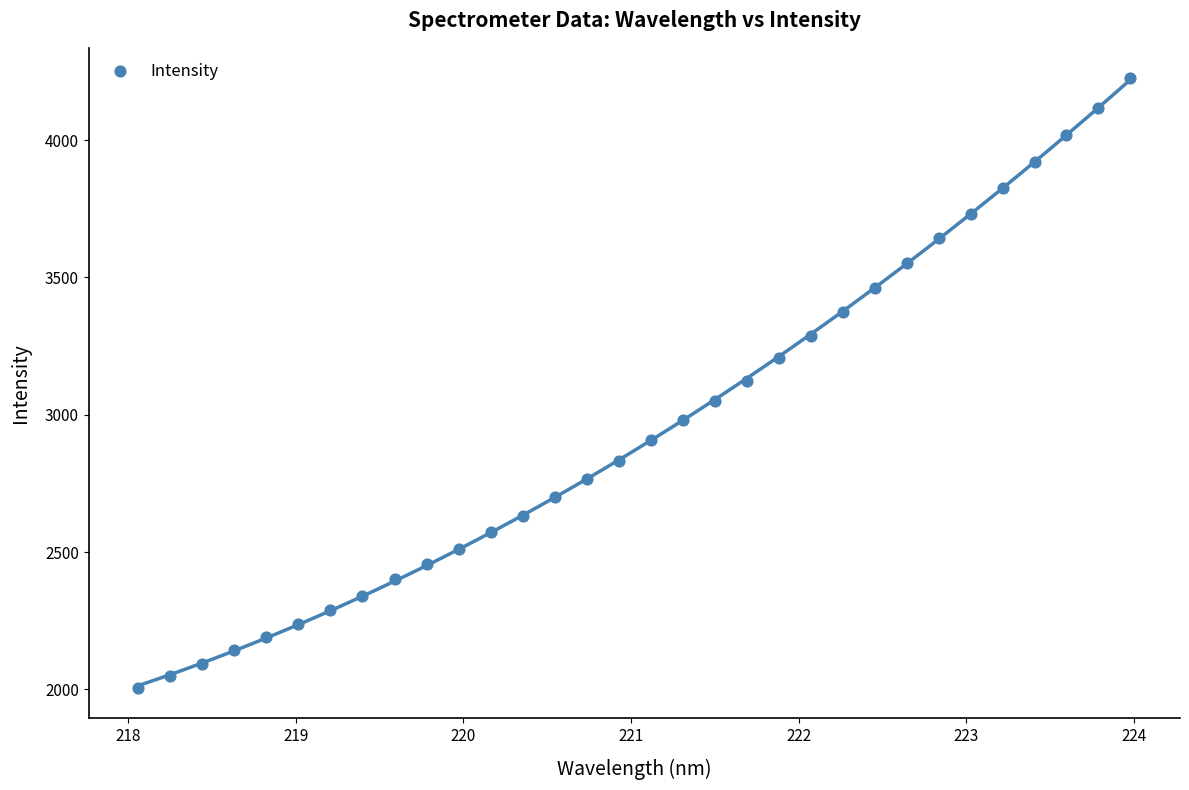

What is the range of X values (max minus min)?

5.9